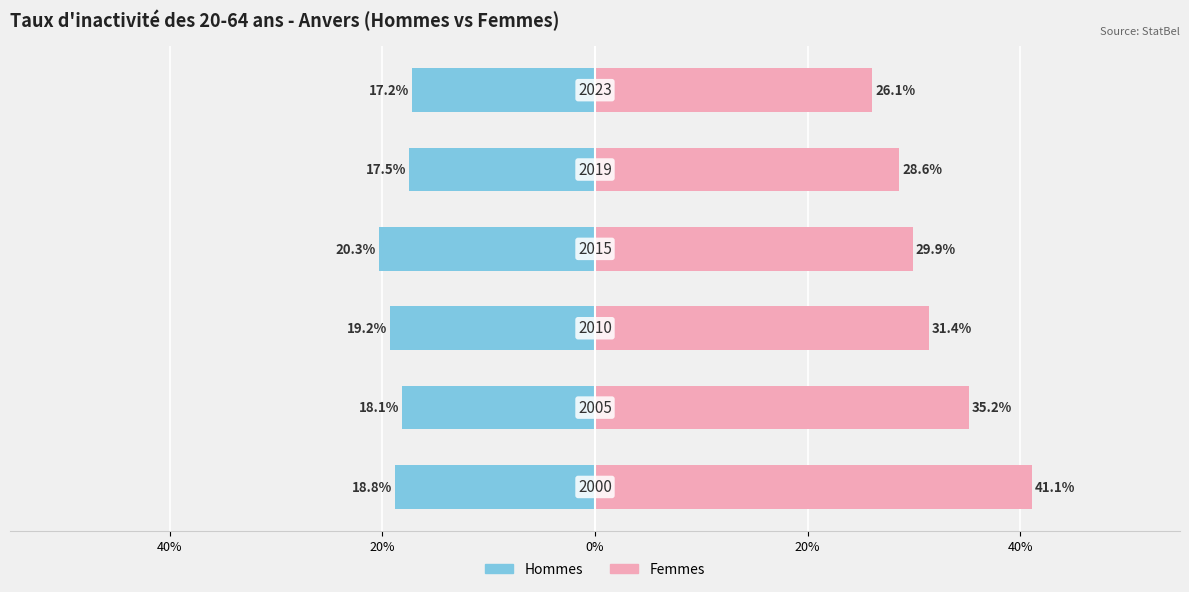

What is the average value of the Hommes series?

-18.5